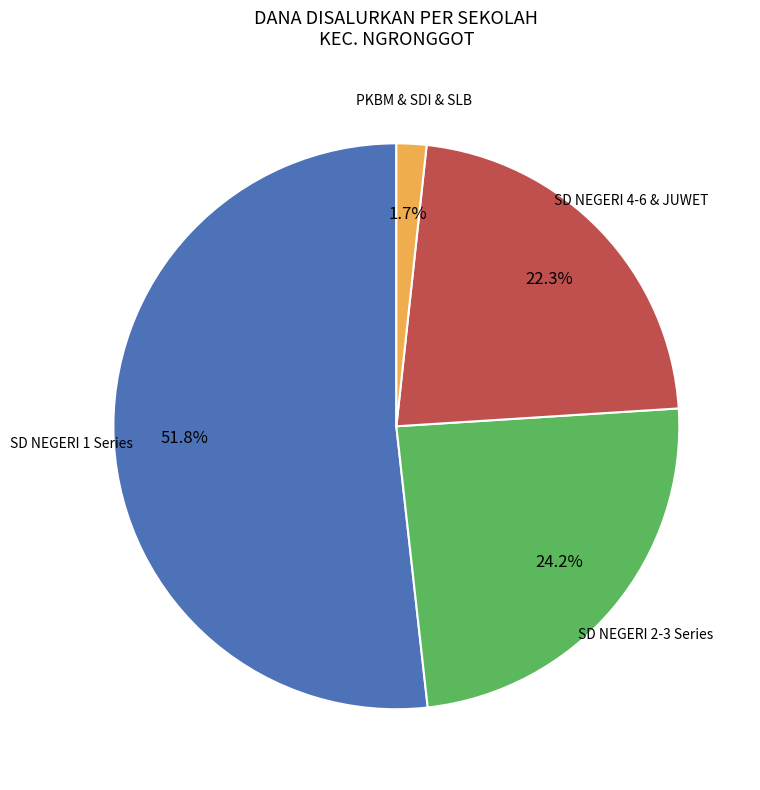

What portion of the pie excludes PKBM & SDI & SLB?

98.3%